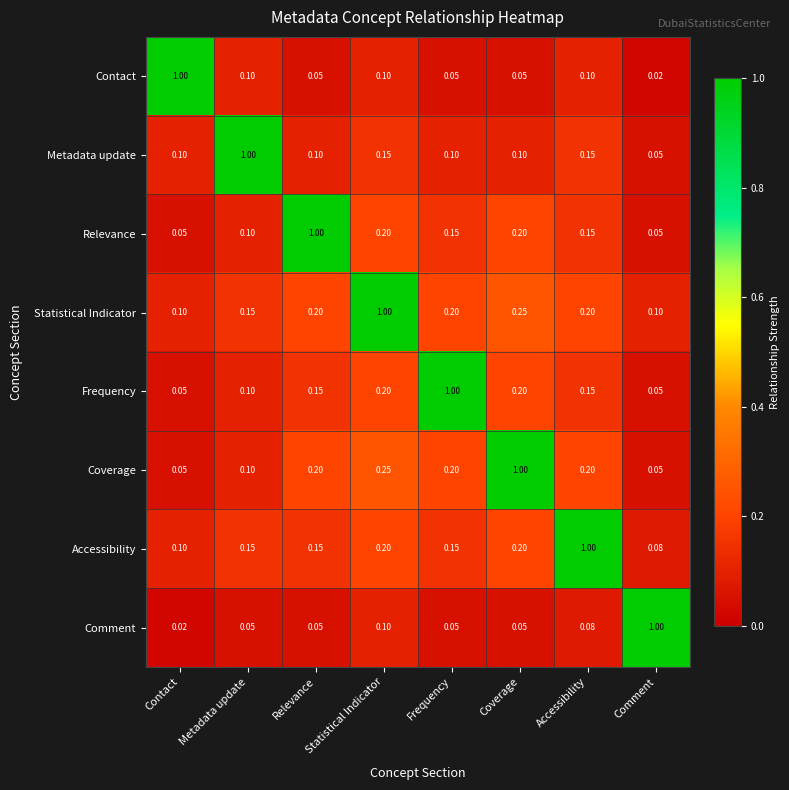

At how many categories does at least one series exceed 0?

8